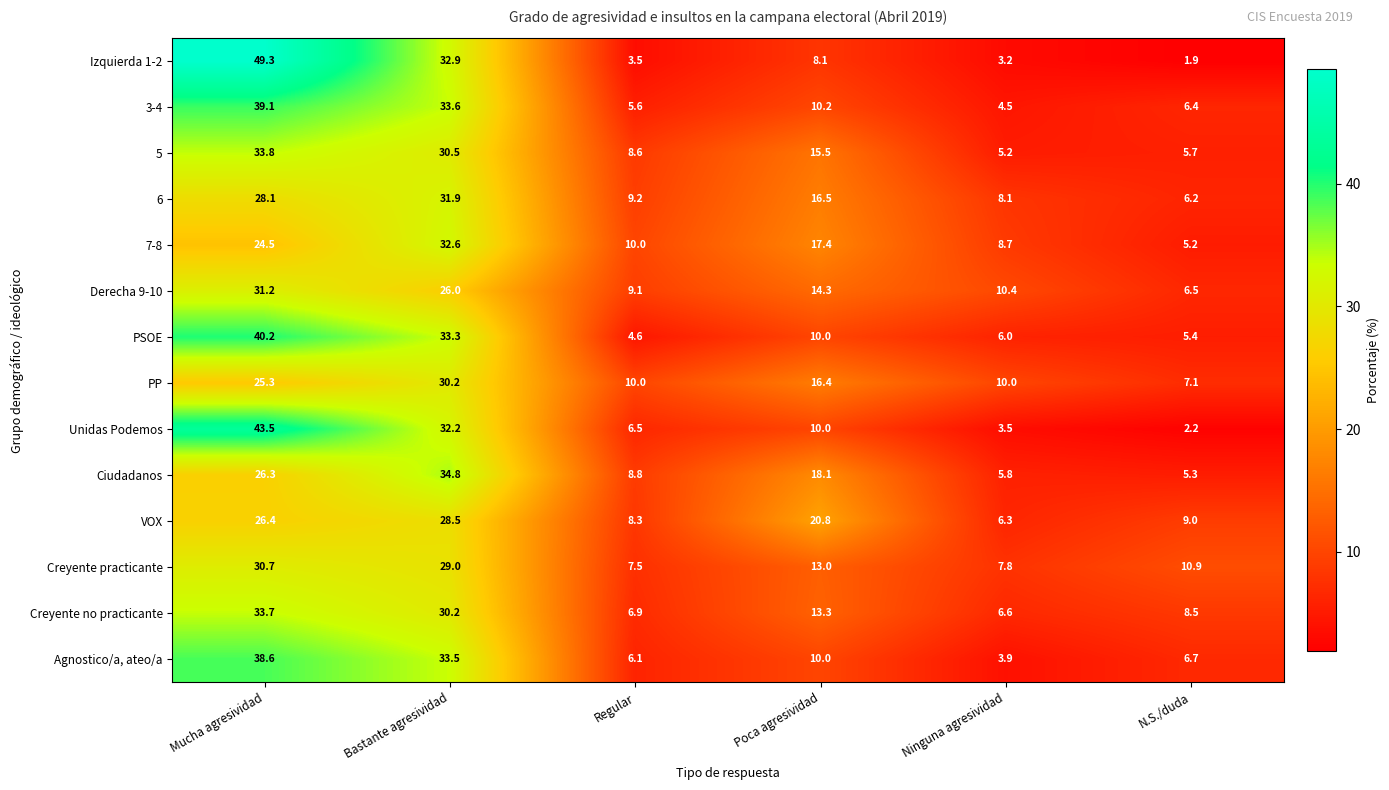

Which series has the widest spread of values?

Izquierda 1-2